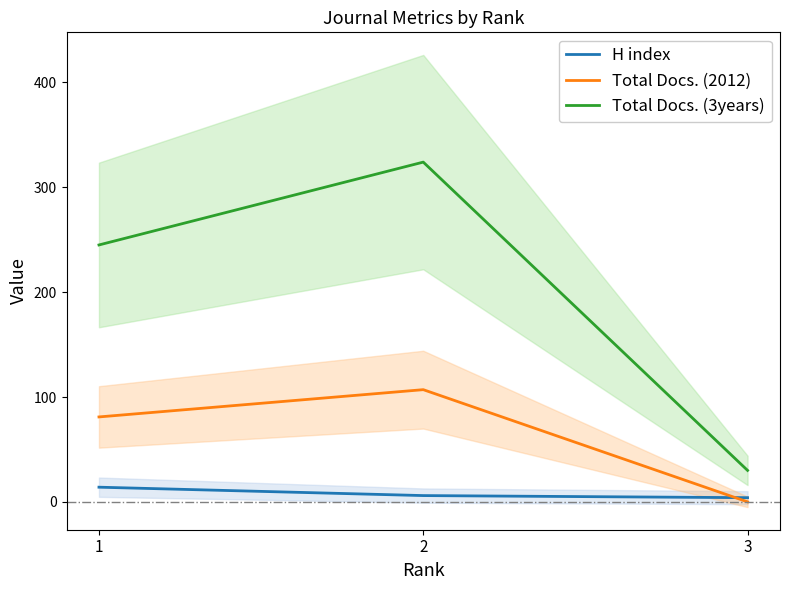

Is it true that Total Docs. (2012) equals 39 at 2?

False